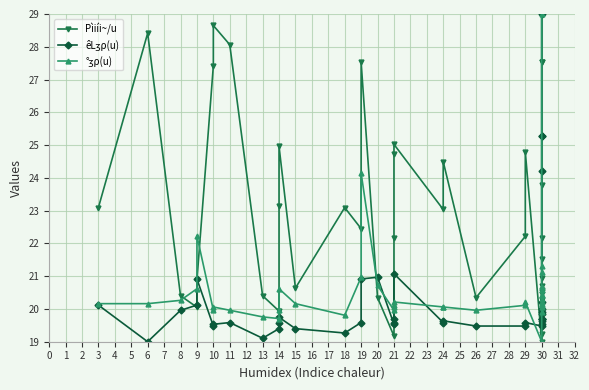

What is the difference between the Pìiíi~/u values at 14 and 20?

2.8